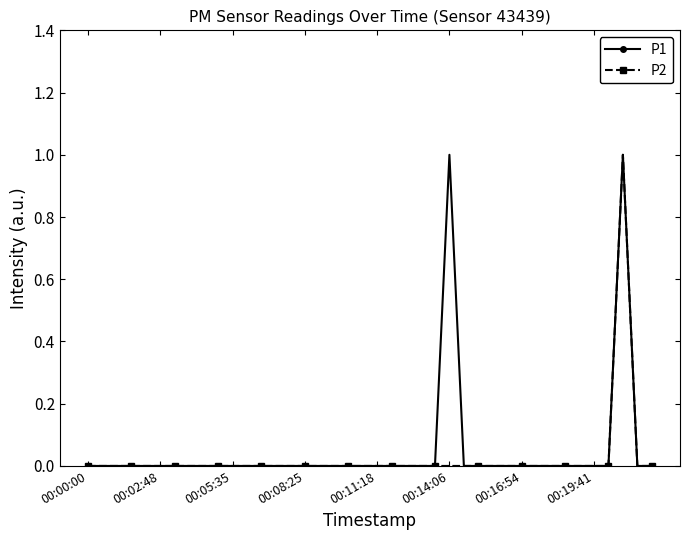

How many categories are shown in the chart?

40